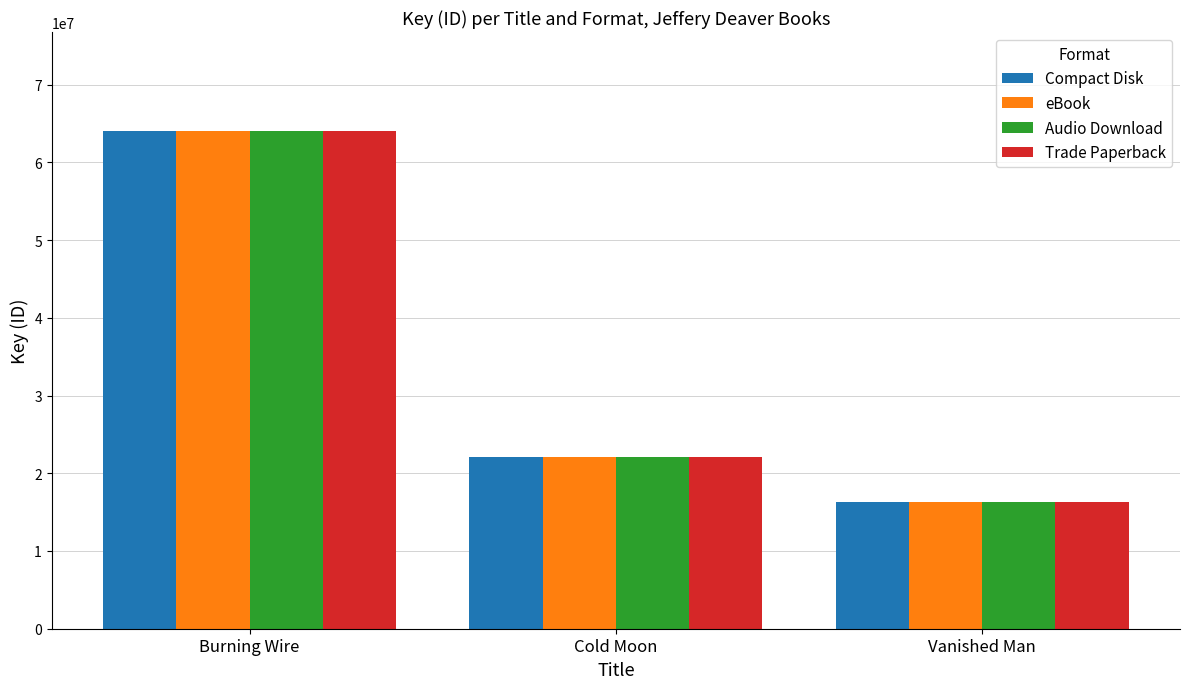

What is the value of the eBook bar at the 3rd from the left?

16352963